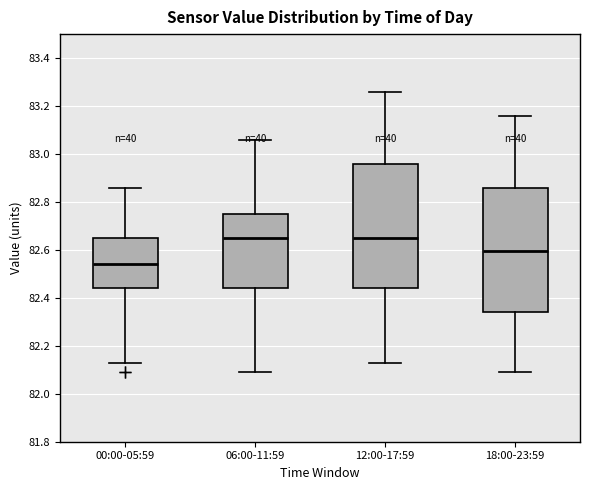

Where does the upper whisker of the box for 12:00-17:59 end on the y-axis? The values are not printed on the chart, so give them approximately, as read against the axis.

83.26